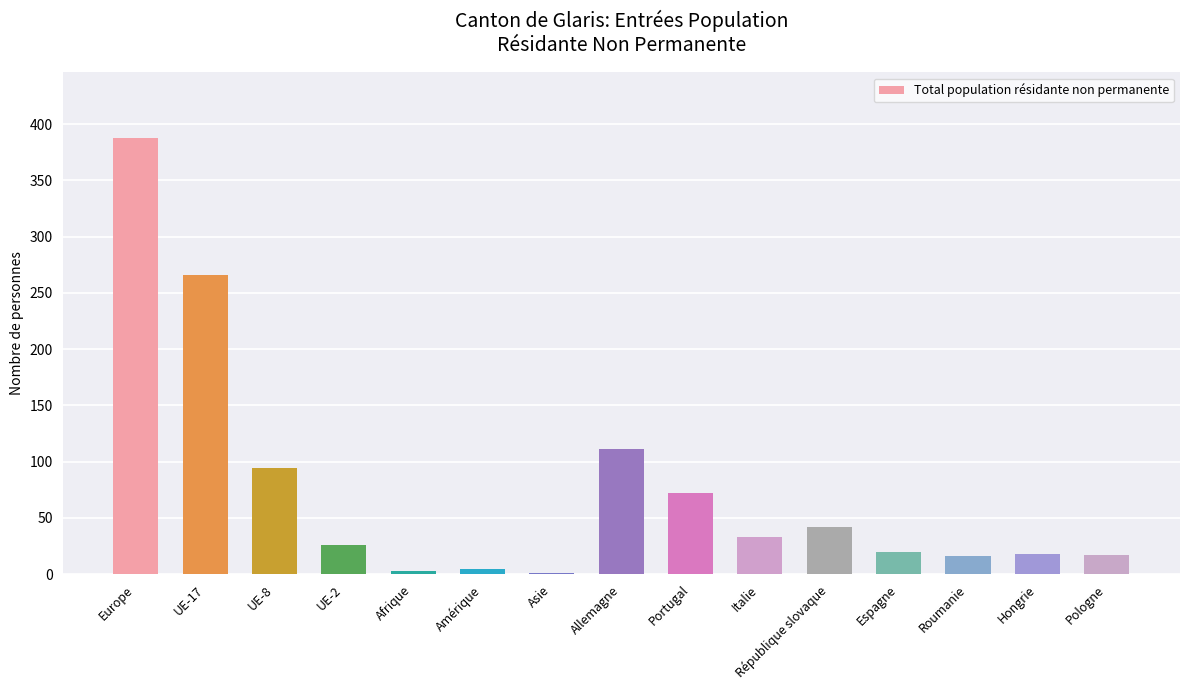

What is the change in value from Portugal to Italie?

-39